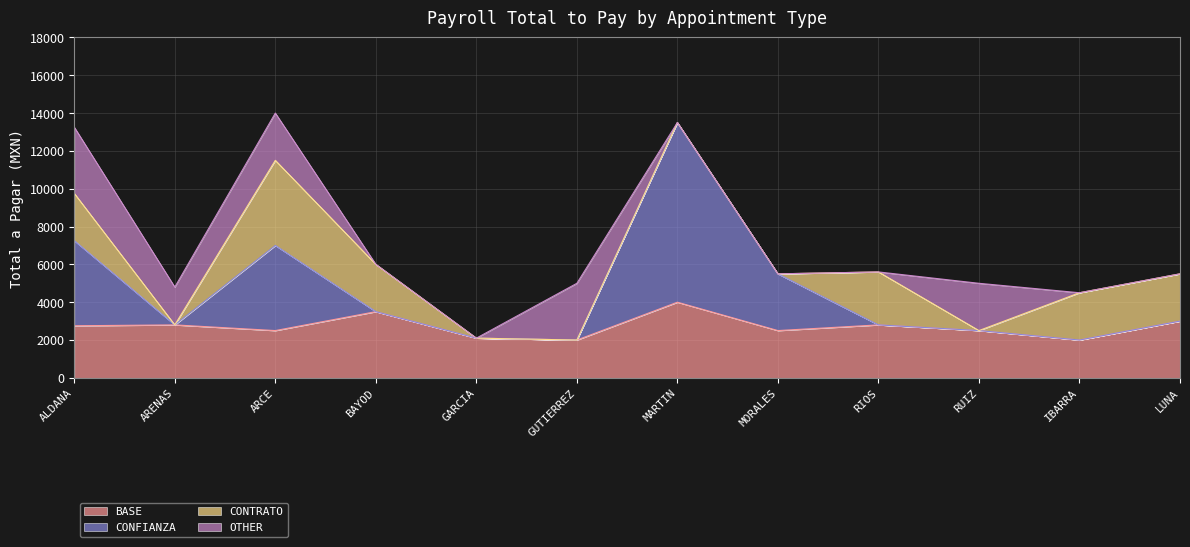

What position from the right is RIOS?

4